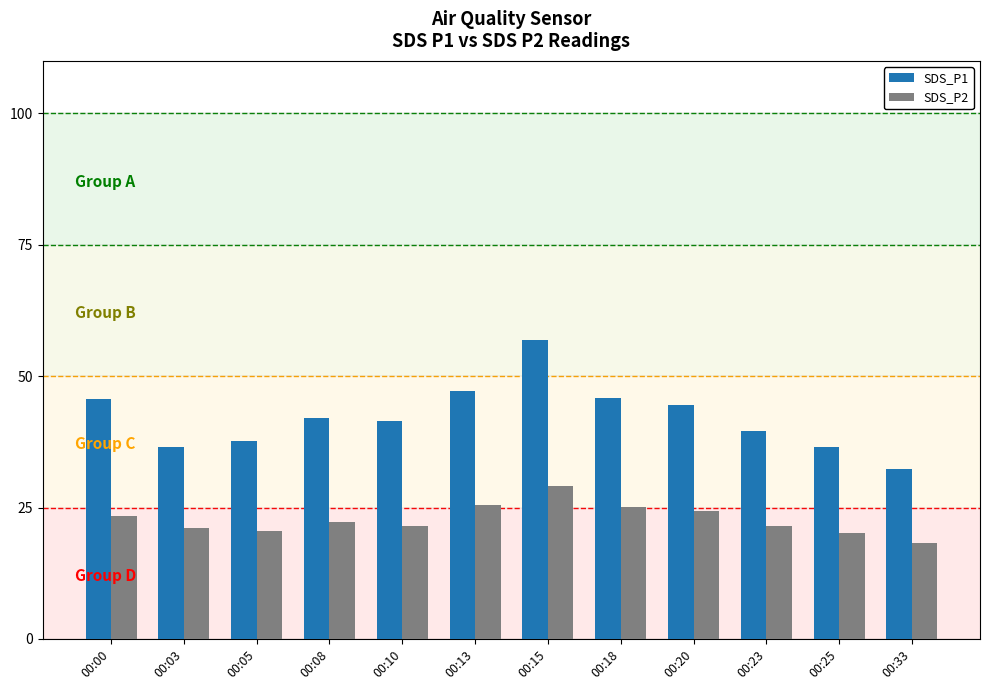

Where does the SDS_P1 series first go above 42?

00:00